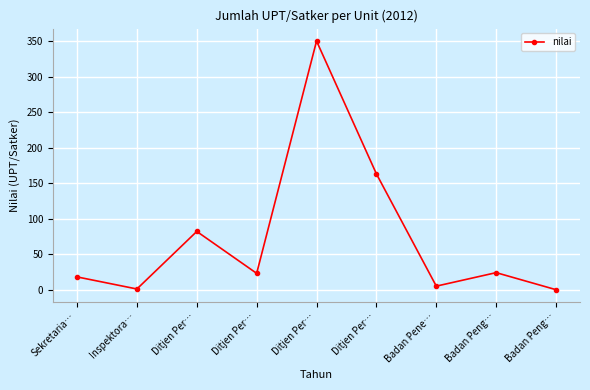

Count the number of categories in the chart.

9